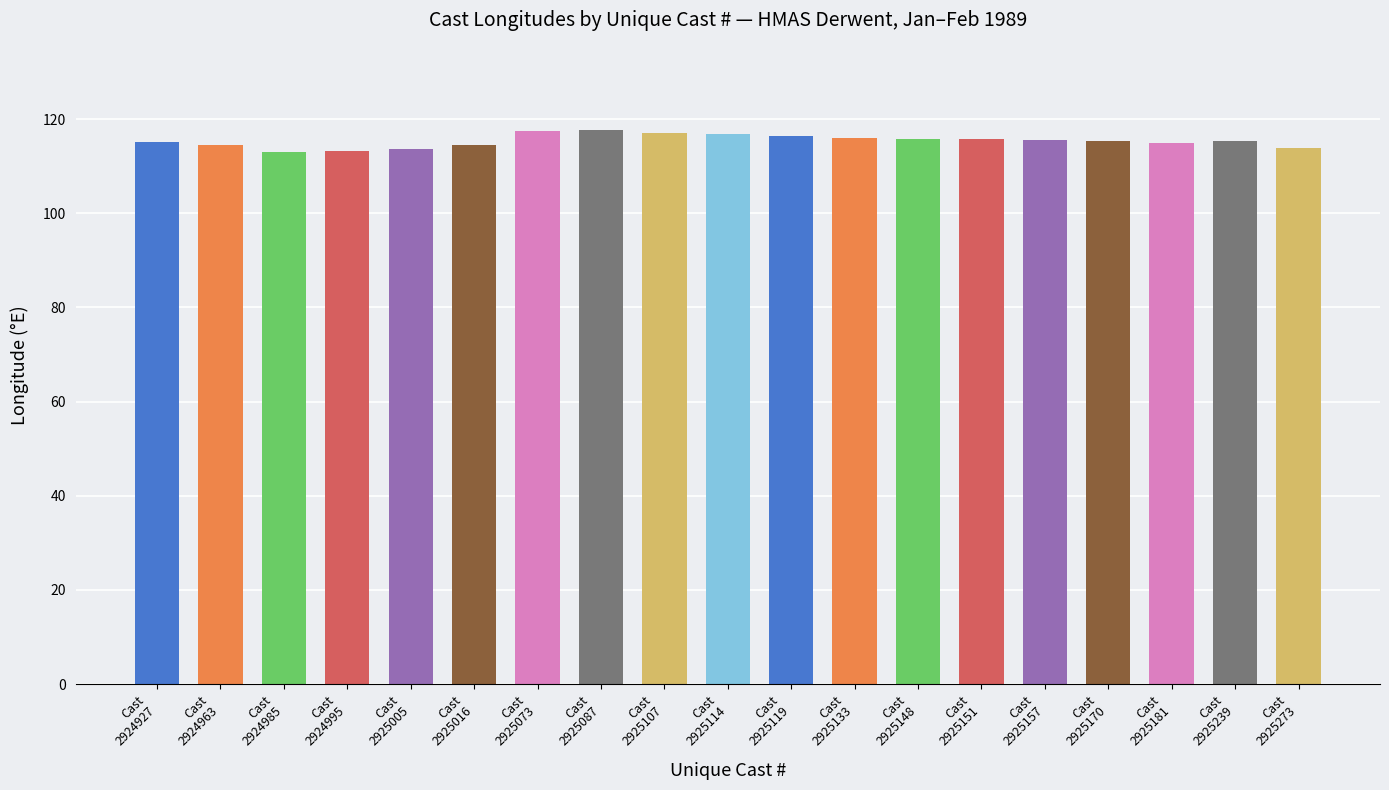

What is the value of the 8th bar from the left?

117.7